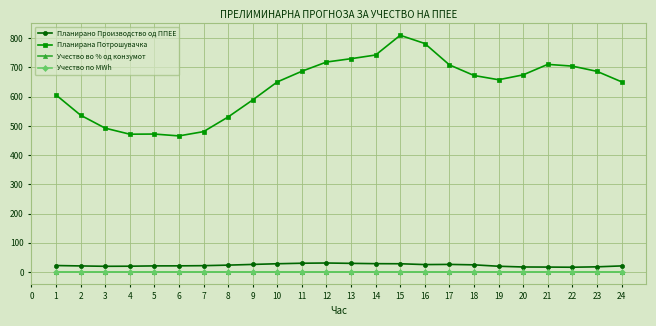

Is this an area chart (filled region under the line)?

No